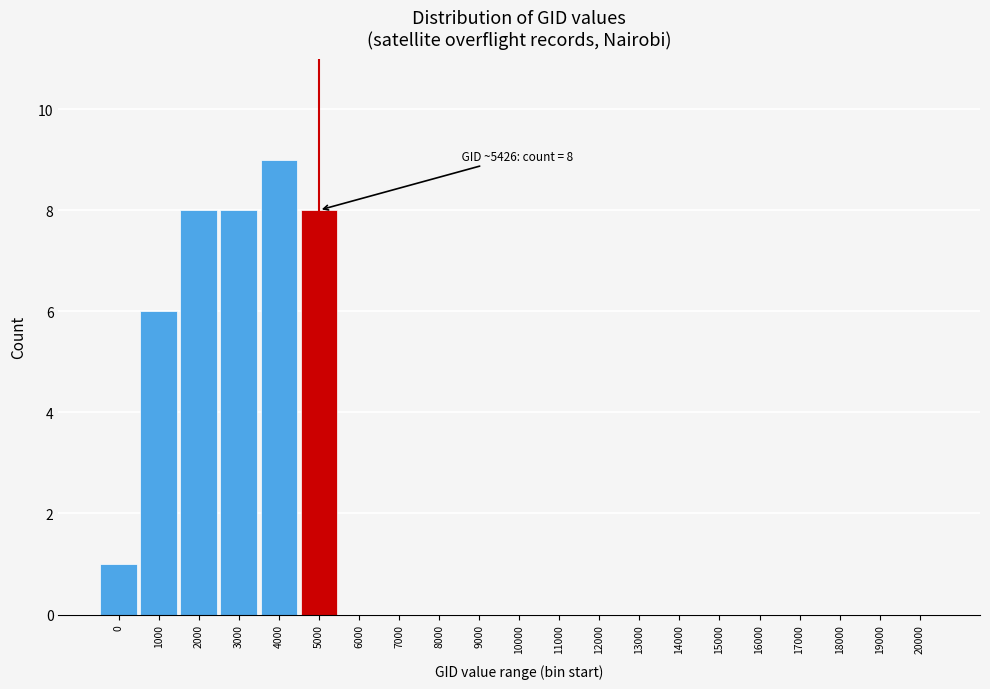

Reading right to left, list all the values displayed in this chart.

20000=0	19000=0	18000=0	17000=0	16000=0	15000=0	14000=0	13000=0	12000=0	11000=0	10000=0	9000=0	8000=0	7000=0	6000=0	5000=8	4000=9	3000=8	2000=8	1000=6	0=1